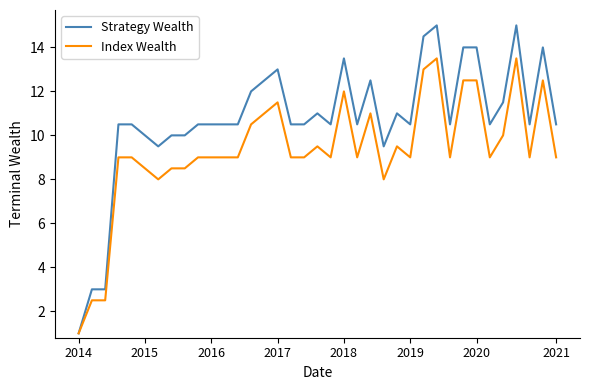

What is the difference between the second highest and minimum values in the Strategy Wealth series?

14.0